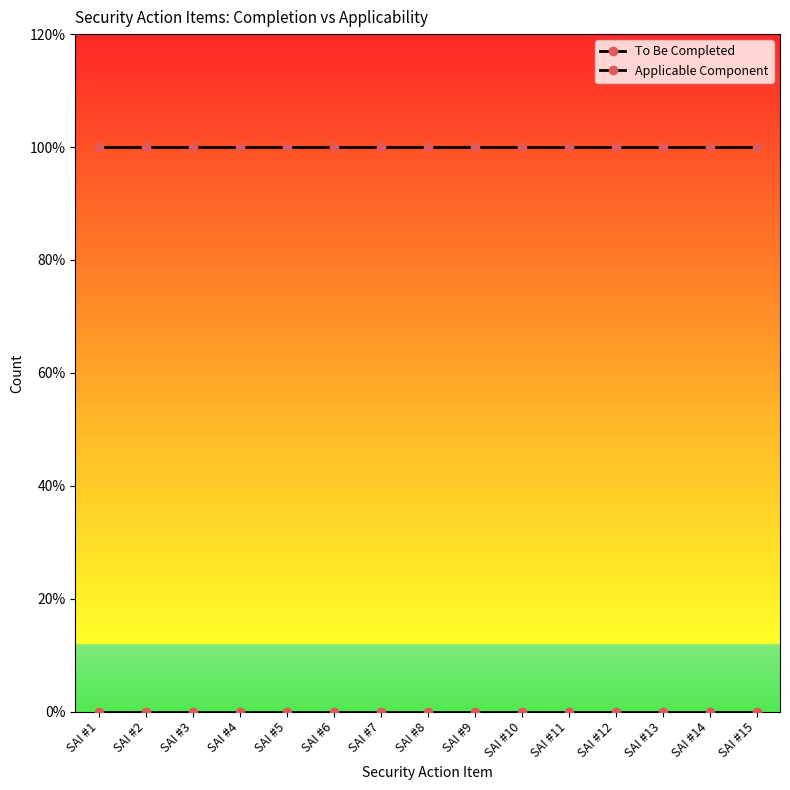

Is this an area chart (filled region under the line)?

No